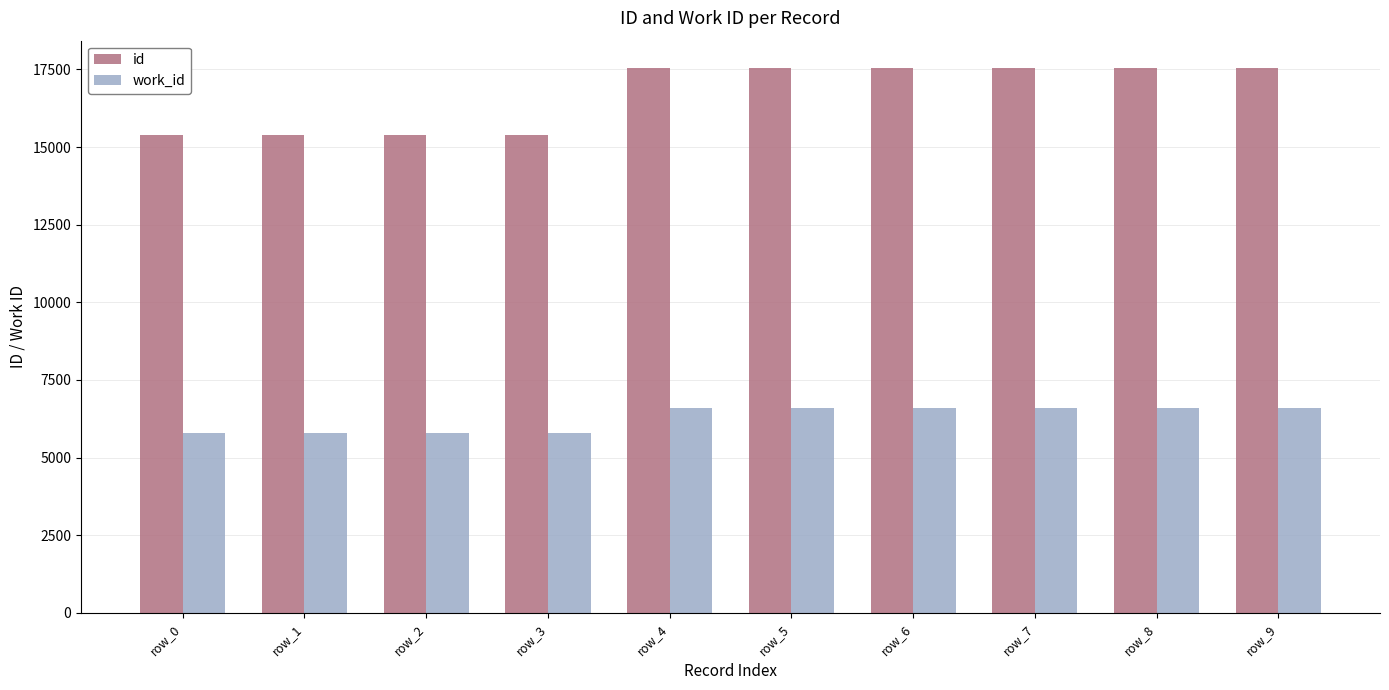

Is it true that id equals 21312 at row_2?

False